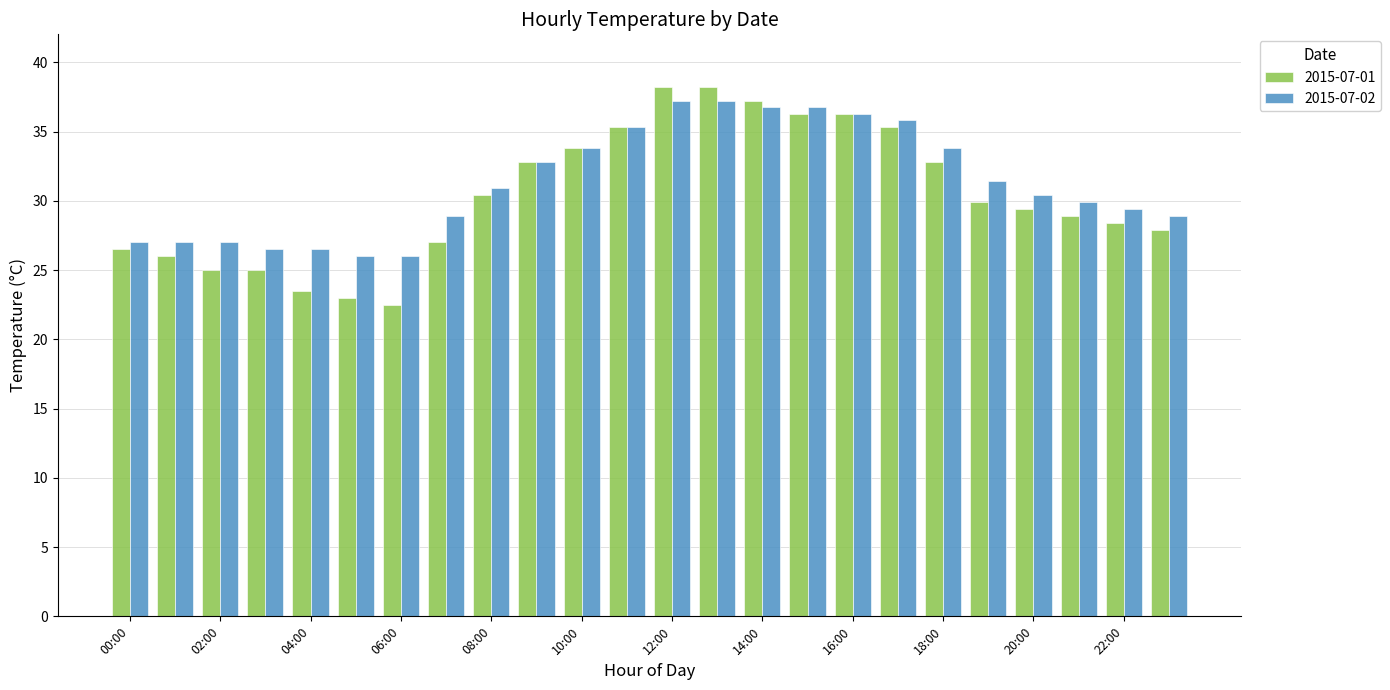

What is the highest value of the 2015-07-02 series?

37.2